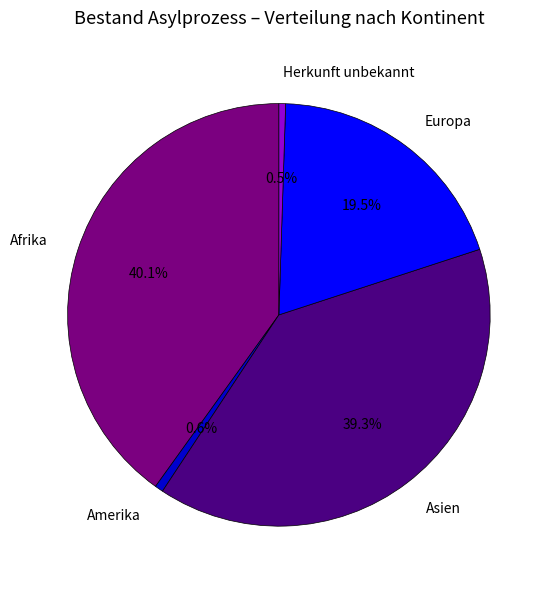

How many segments does this pie chart have?

5